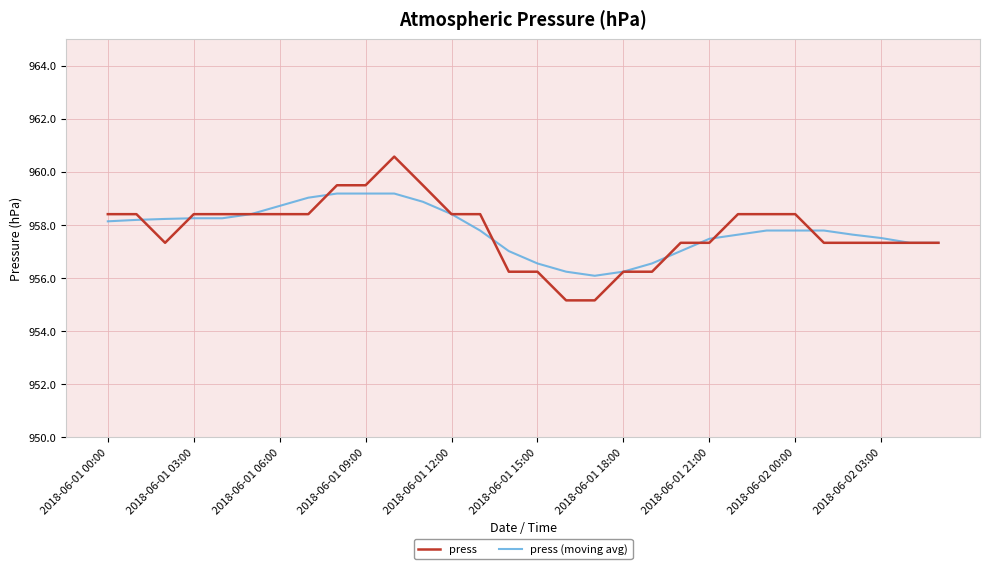

List the series in order of their peak value, highest first.

press, press (moving avg)